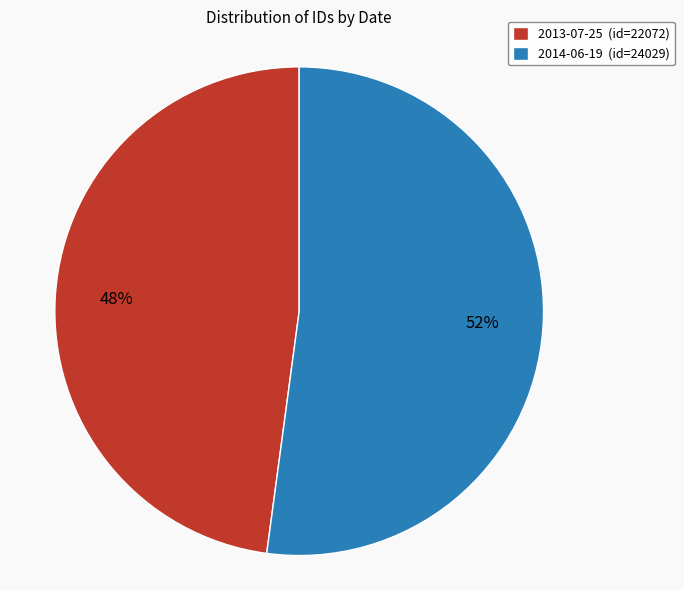

True or false: 2014-06-19 accounts for 66% of the total.

False